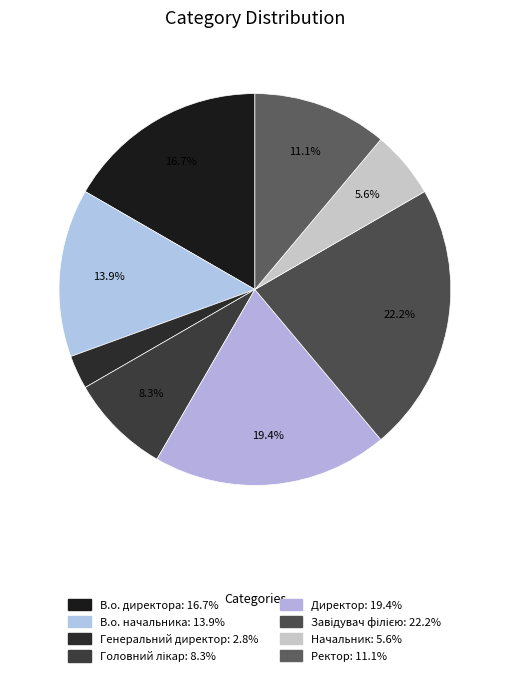

How many slices are in this pie chart?

8